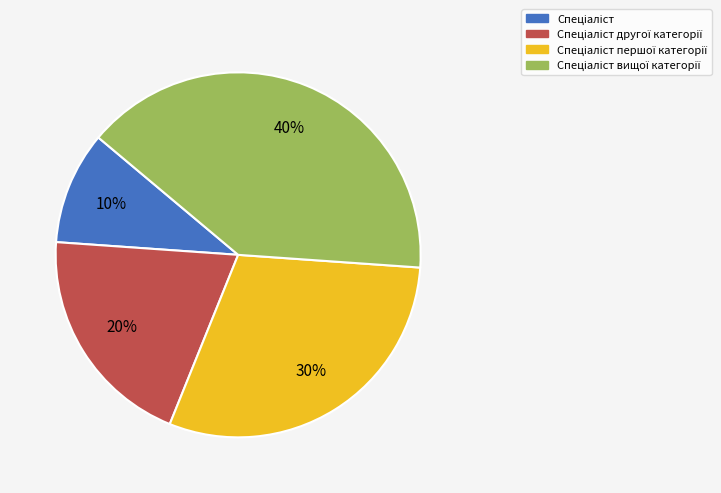

Is there any slice that represents more than half of the pie?

No